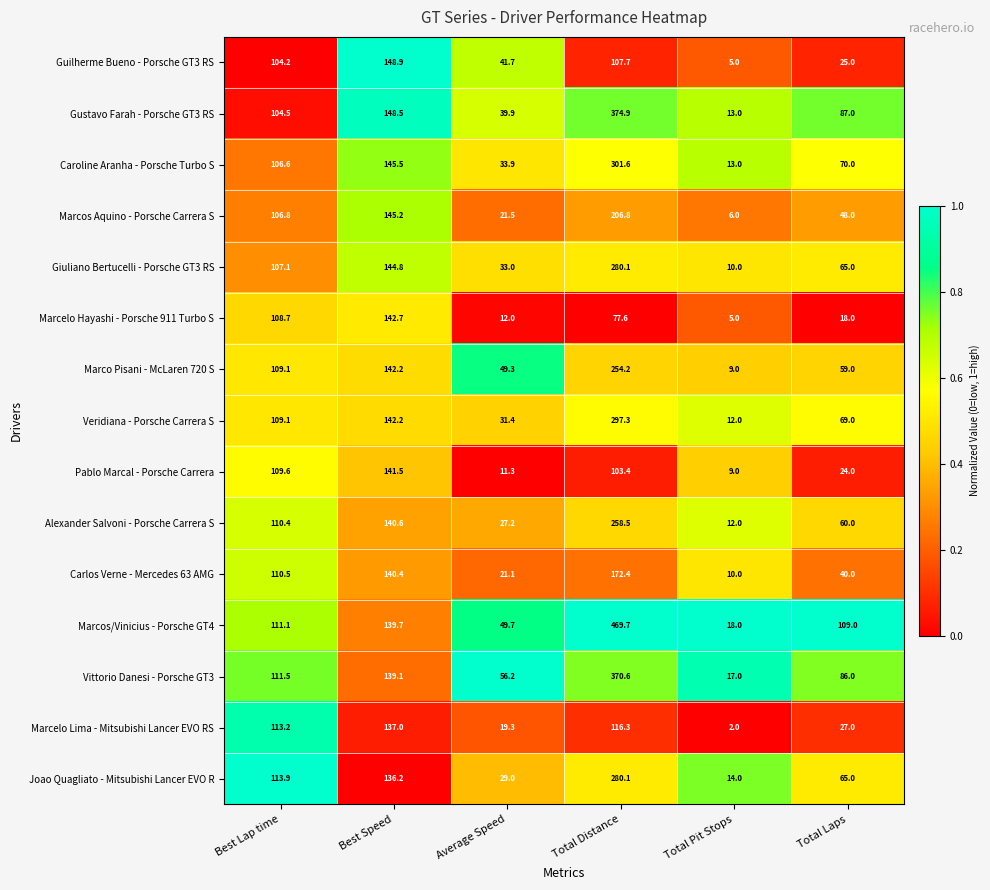

At which category is the sum across all series the highest?

Total Distance